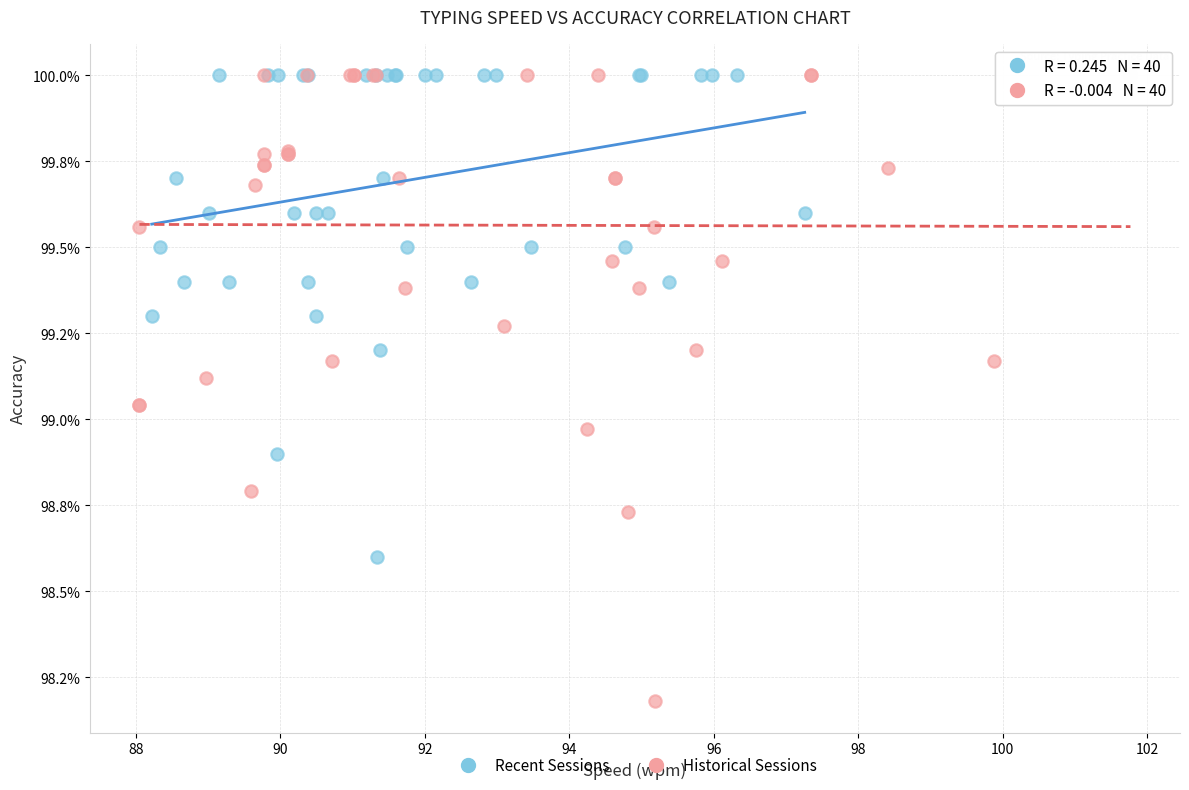

Which series reaches the minimum Y coordinate?

Historical Sessions